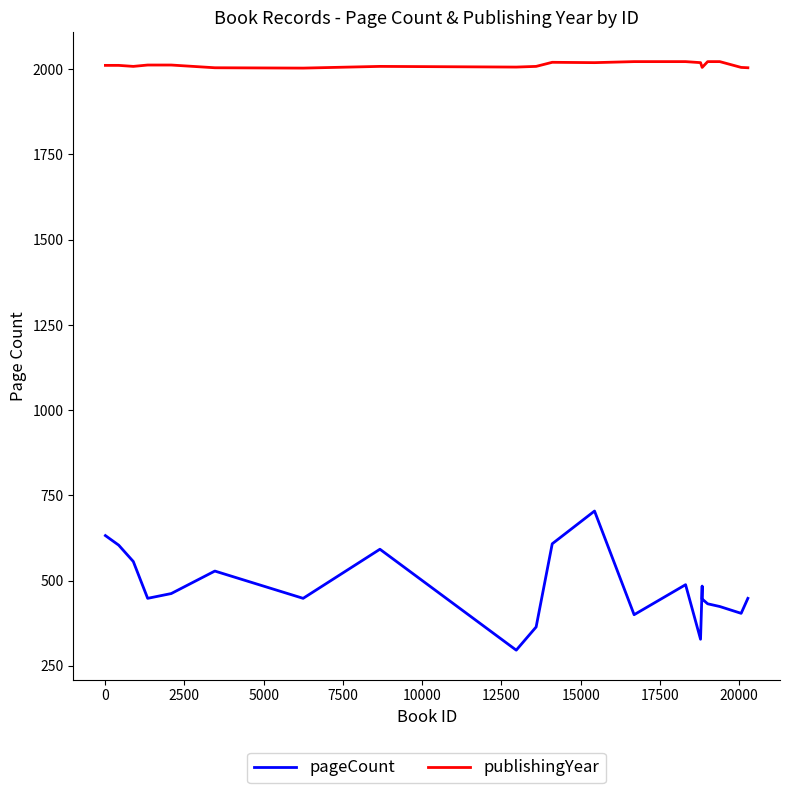

Rank the series by their maximum value, from lowest to highest.

pageCount, publishingYear